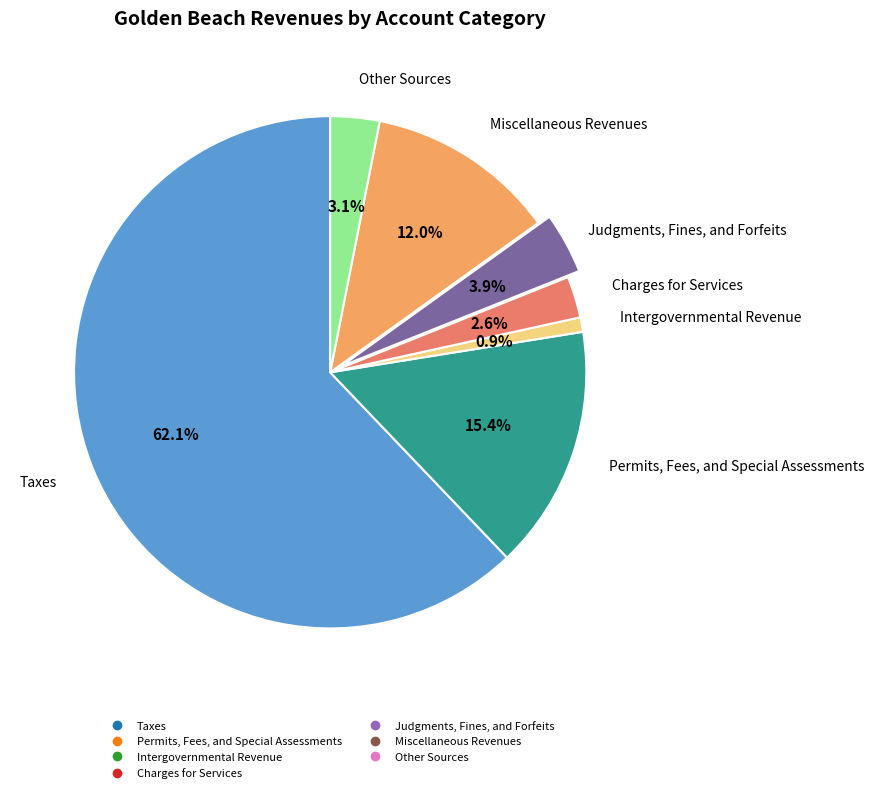

How many segments does this pie chart have?

7